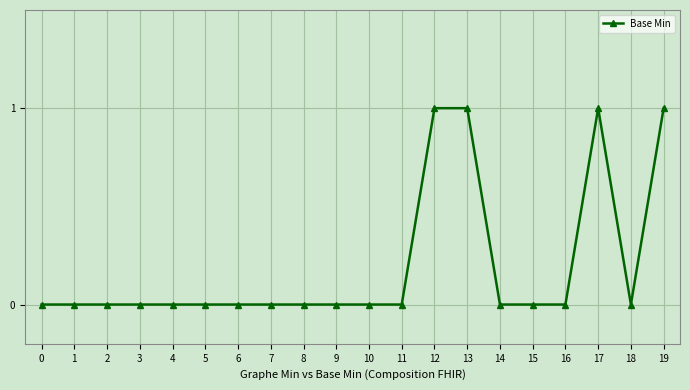

Does the chart have visible grid lines?

Yes